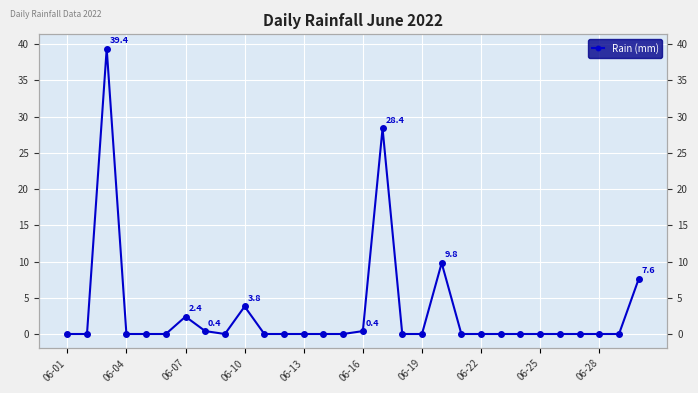

How many positive values are there?

8